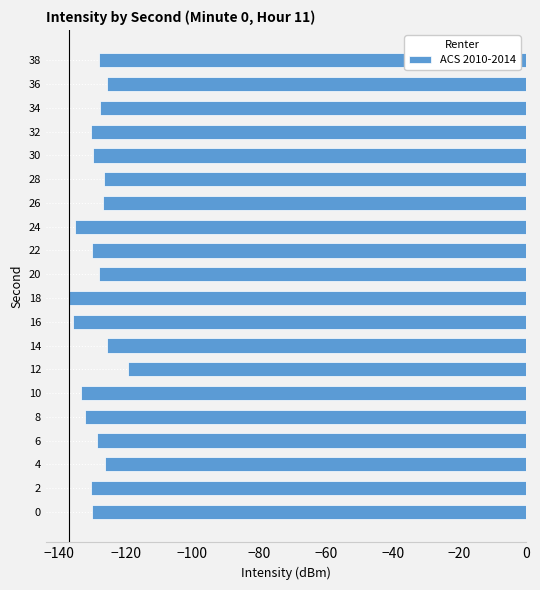

Does the chart contain stacked bars?

No